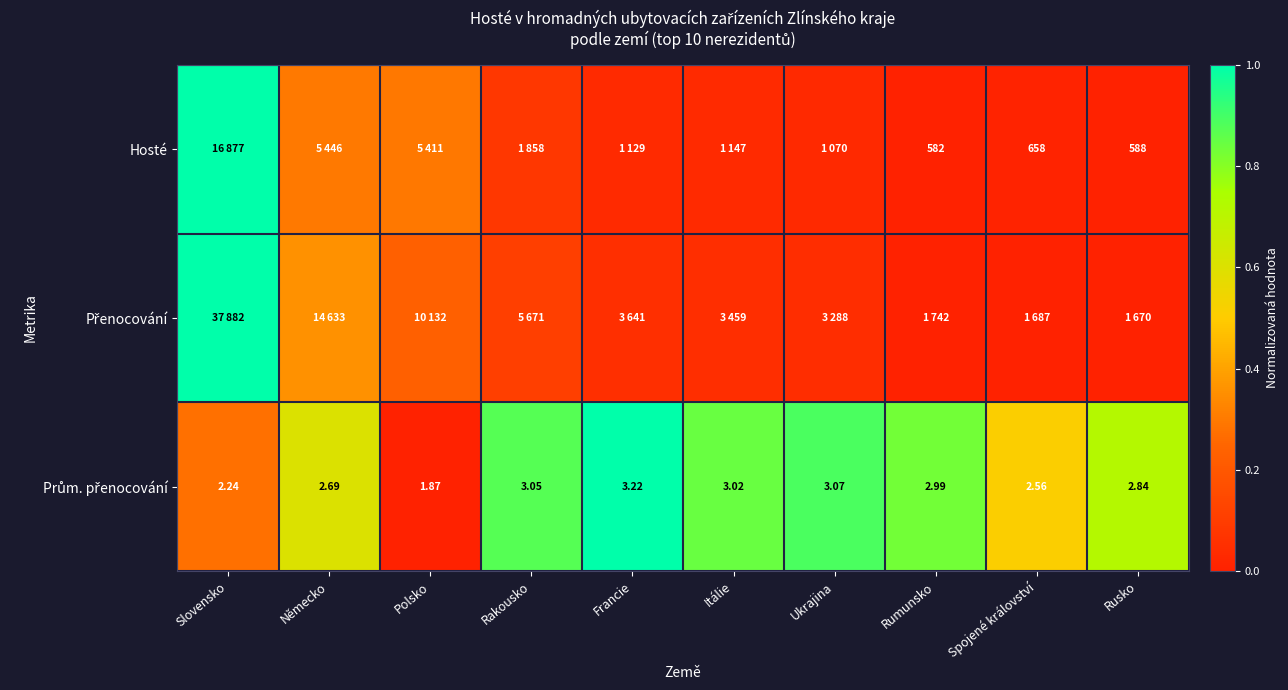

Which category has the highest value in the Prům. přenocování series?

Francie